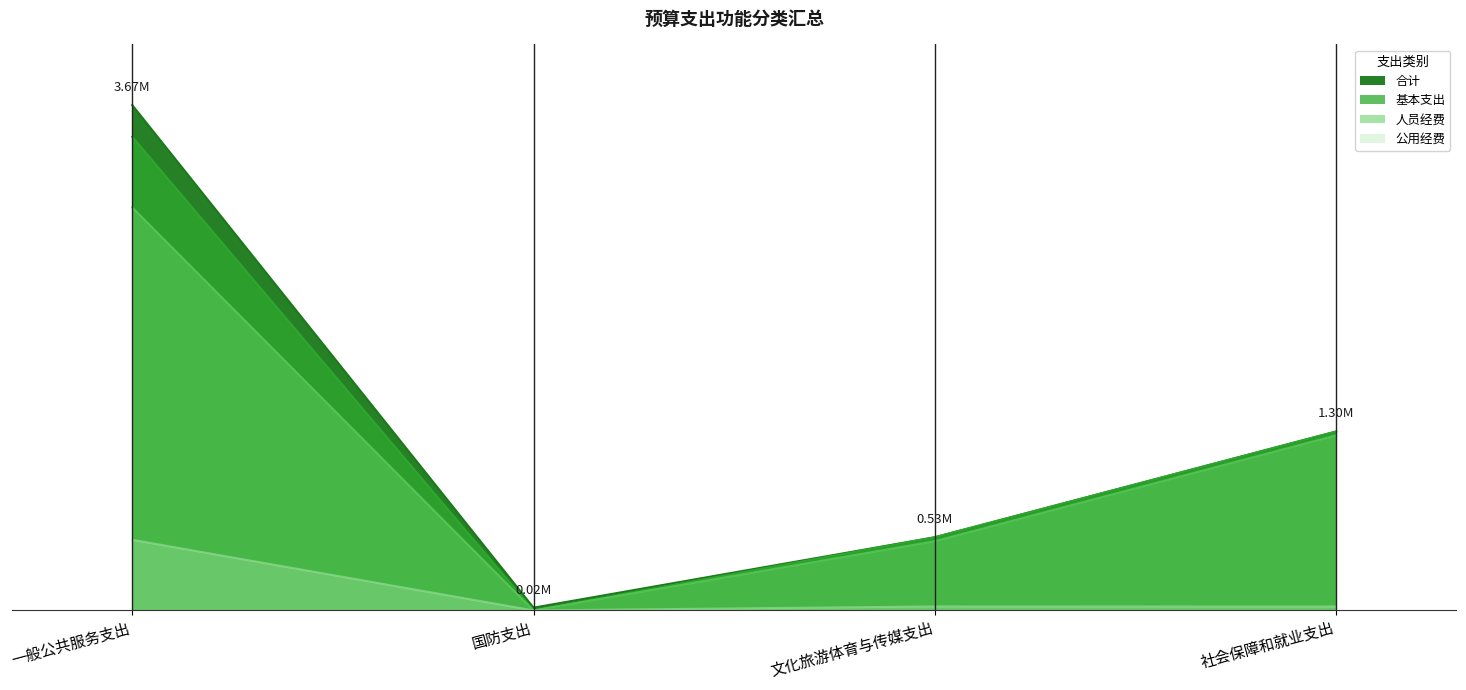

True or false: 合计 has a value of 9188.5 at 国防支出.

False